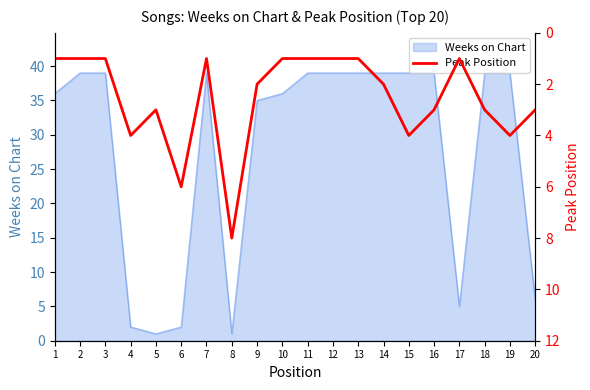

The chart shows a value of 4 at 19. True or false?

True